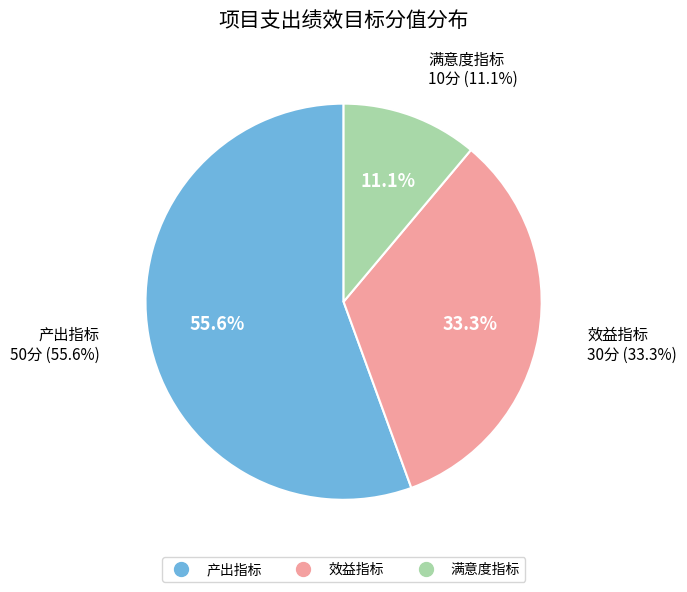

Is it true that 满意度指标 is 11% of the pie?

True